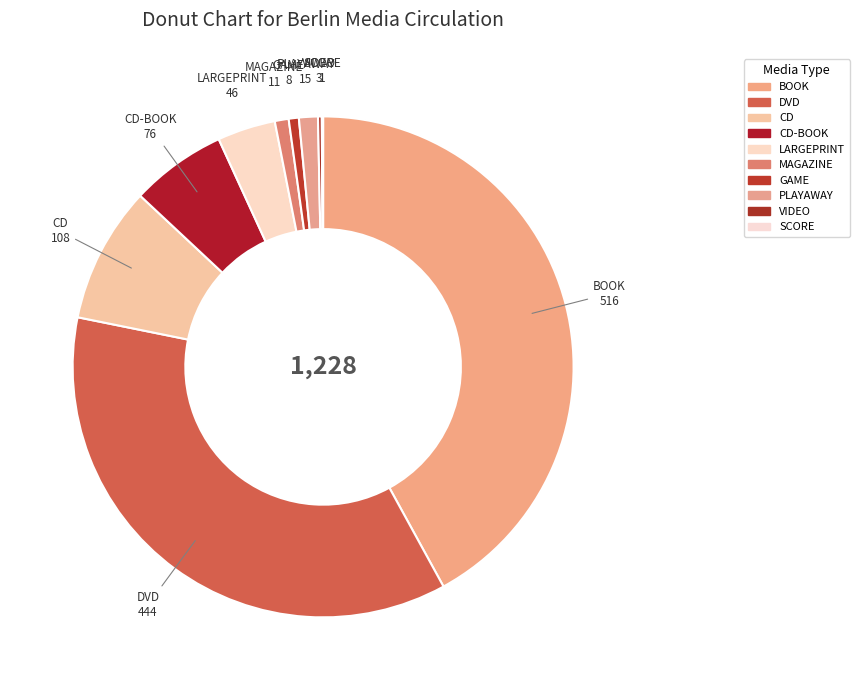

Is there a majority slice in this chart?

No